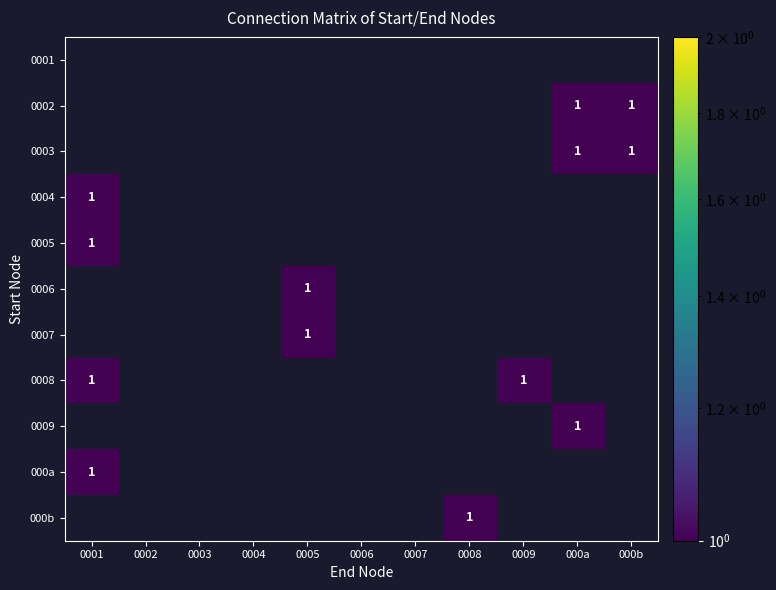

Is it true that 0004 equals 1 at 0001?

True